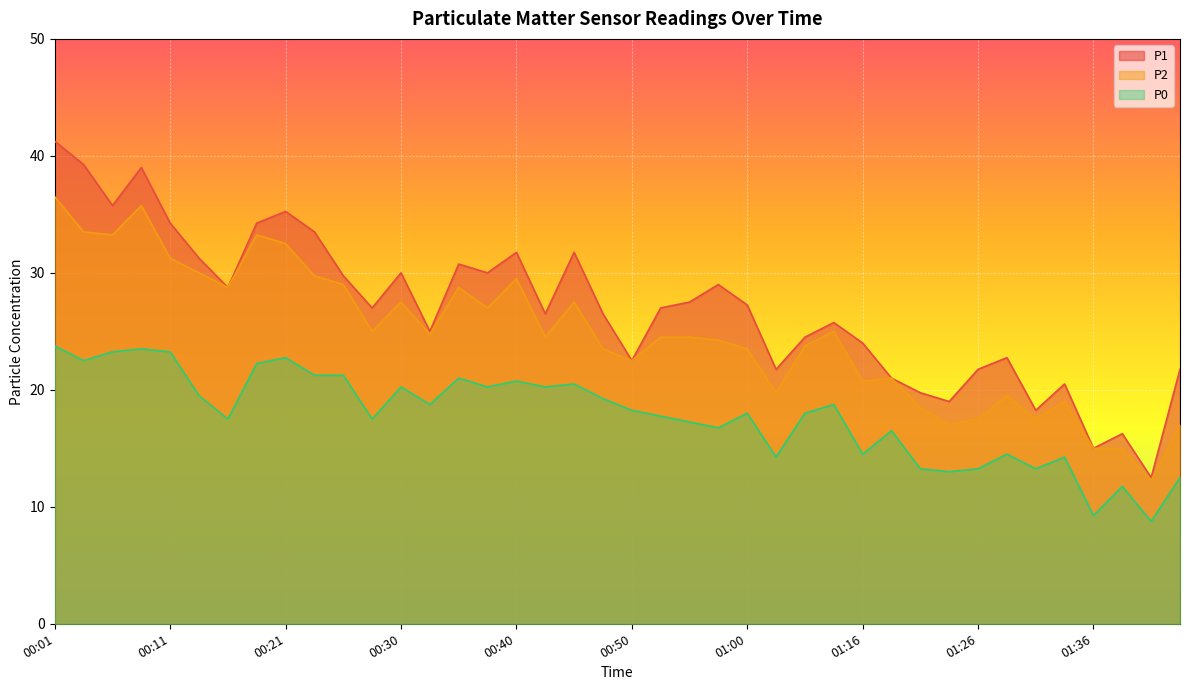

What is the sum of all P2 values?

989.2